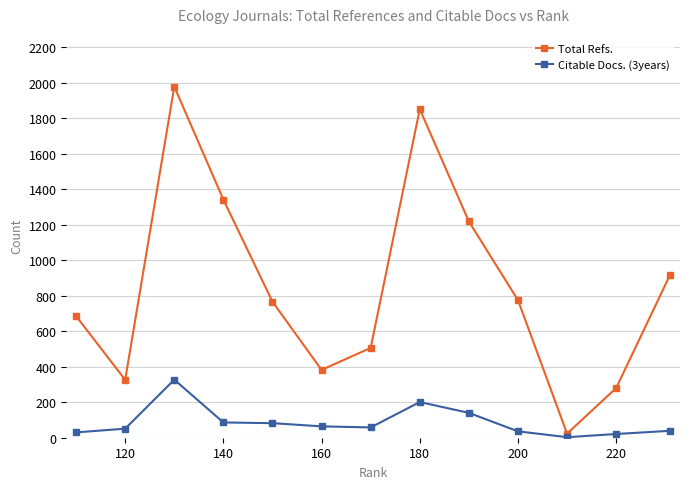

What is the value of the Total Refs. point at the 7th from the left?

506